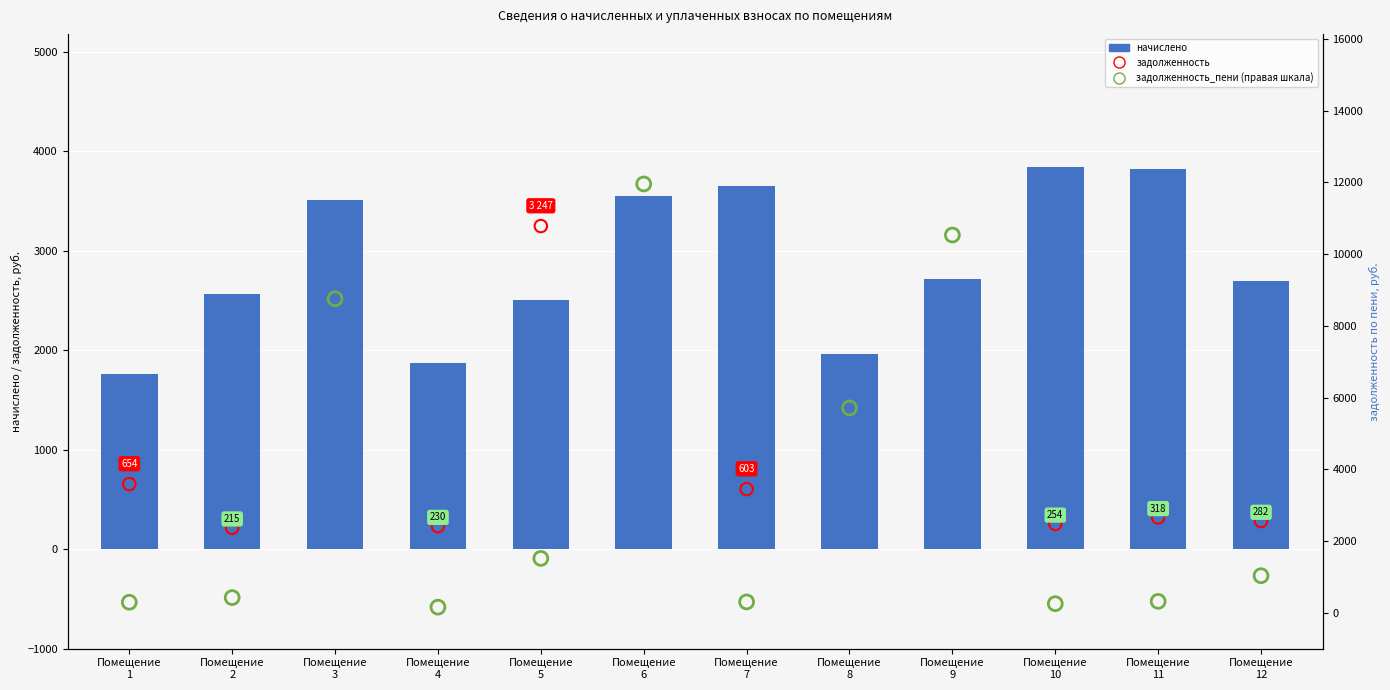

At which category is the sum across all series the highest?

Помещение
6